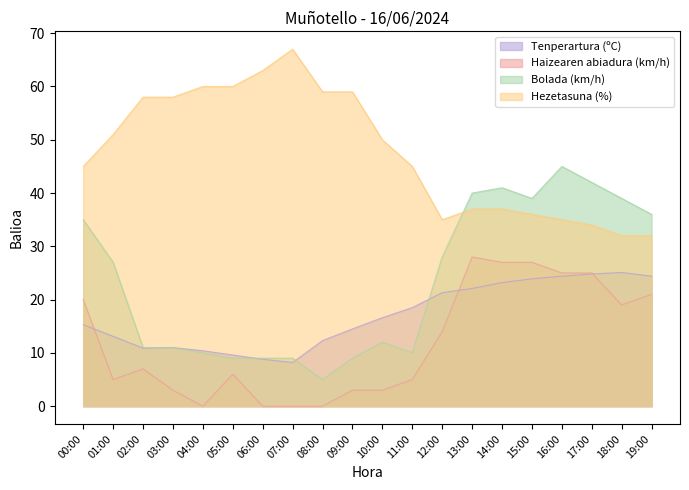

The Hezetasuna (%) series shows 40.8 at 07:00. True or false?

False